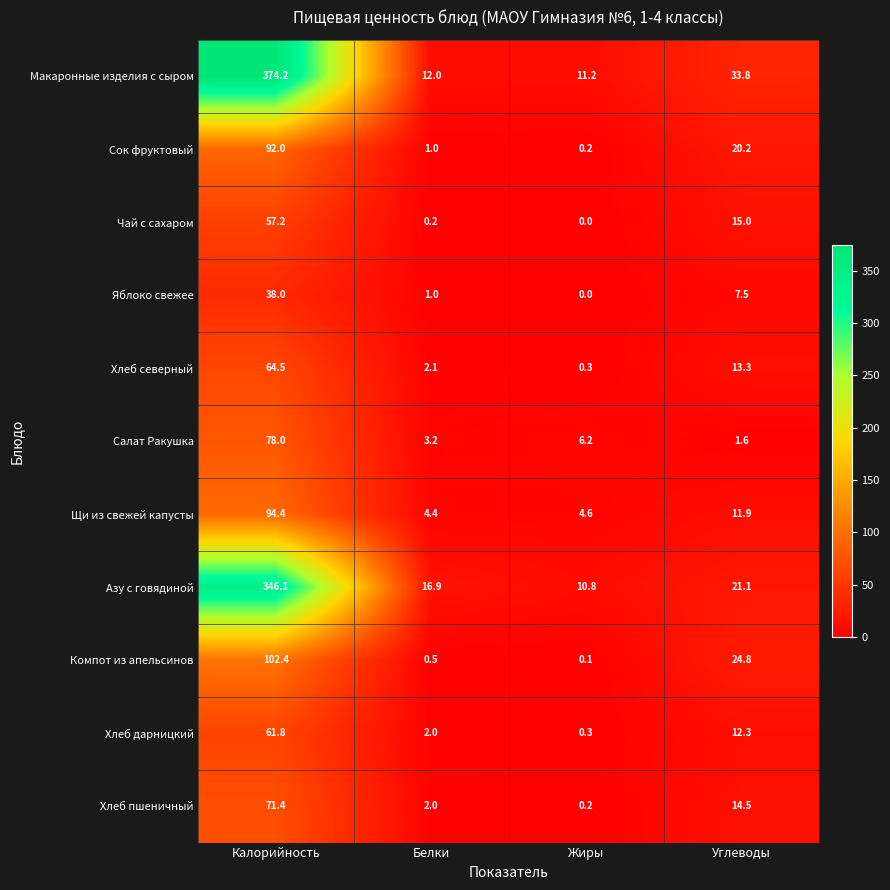

At how many categories does at least one series exceed 221?

1